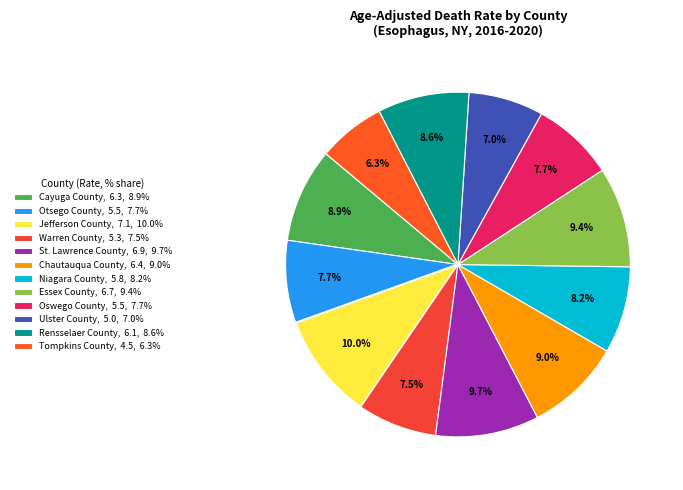

Between Warren County and Tompkins County, which is larger?

Warren County